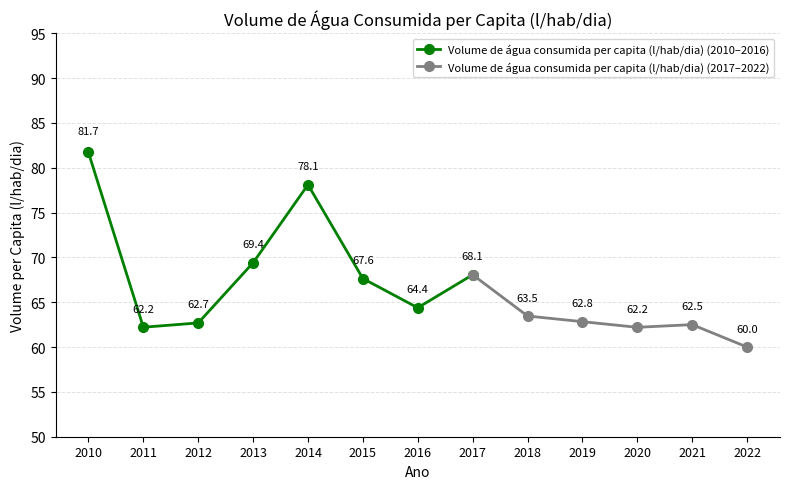

What is the change in value from 2013 to 2017?

-1.3